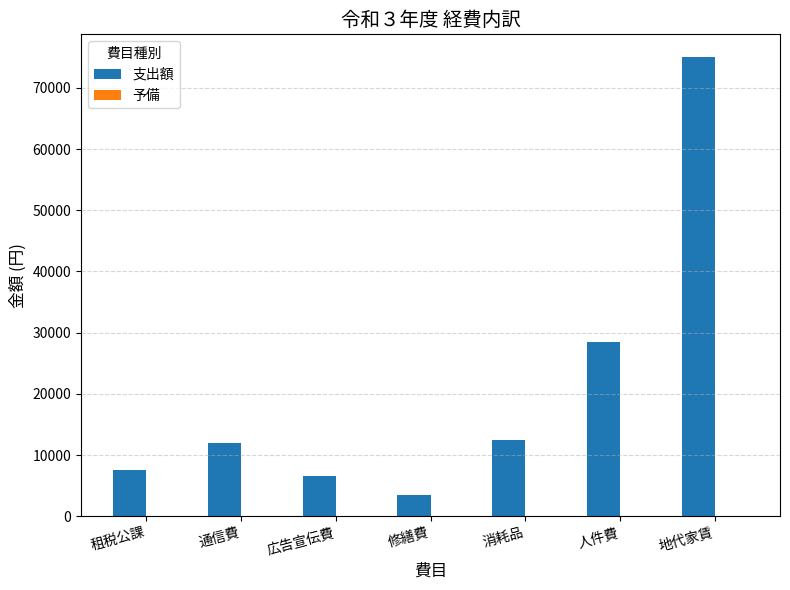

What value does the data have at 租税公課, to the nearest 10?

7500